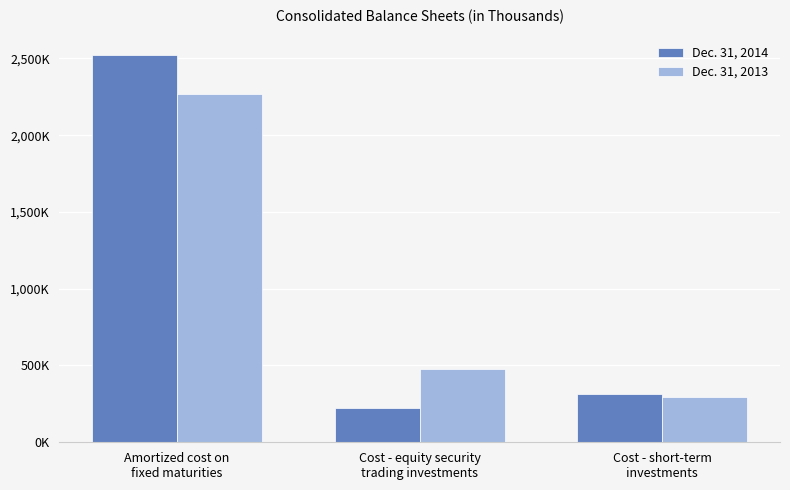

Does the chart contain stacked bars?

No